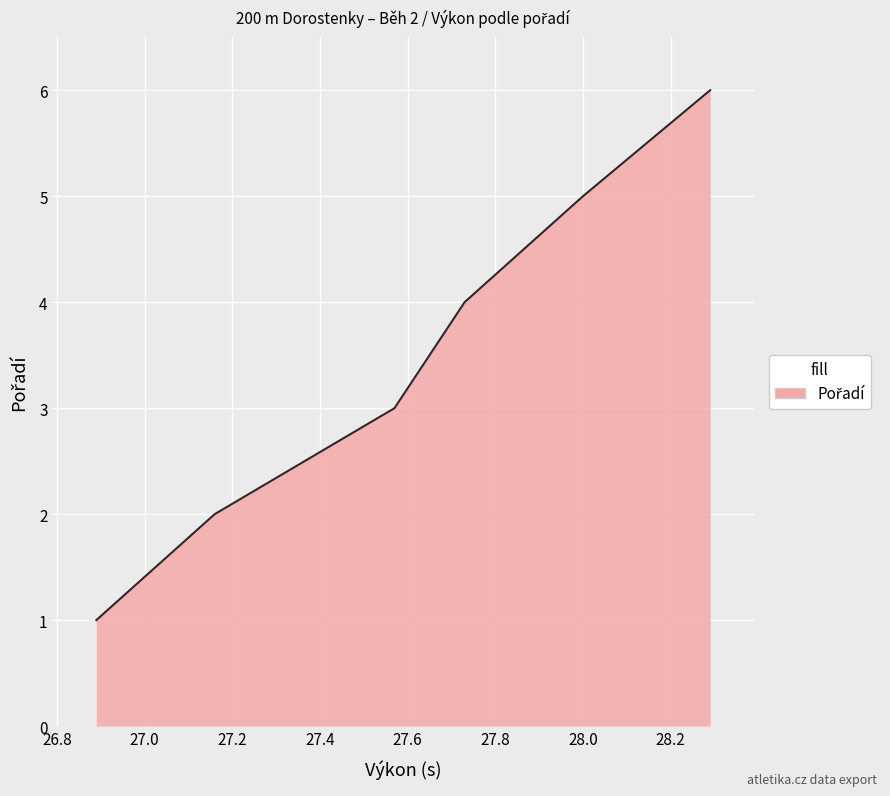

What is the maximum value shown in the chart?

6